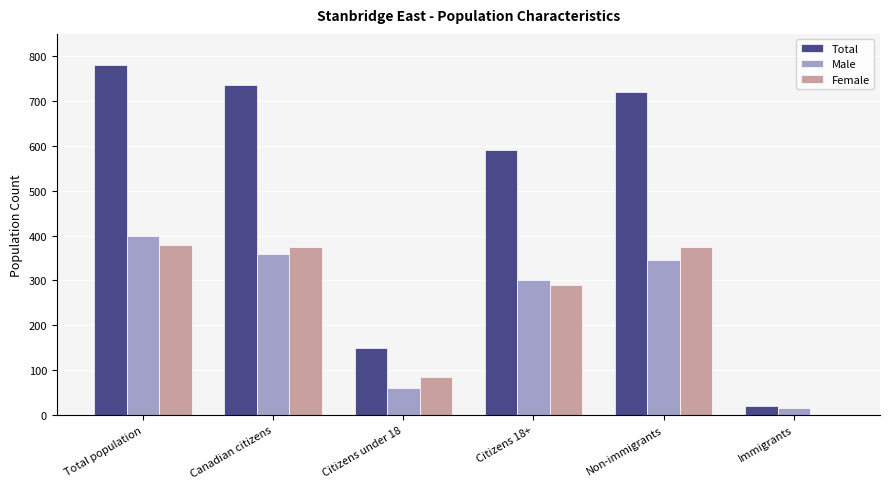

Between Canadian citizens and Citizens 18+, which series saw the biggest shift?

Total